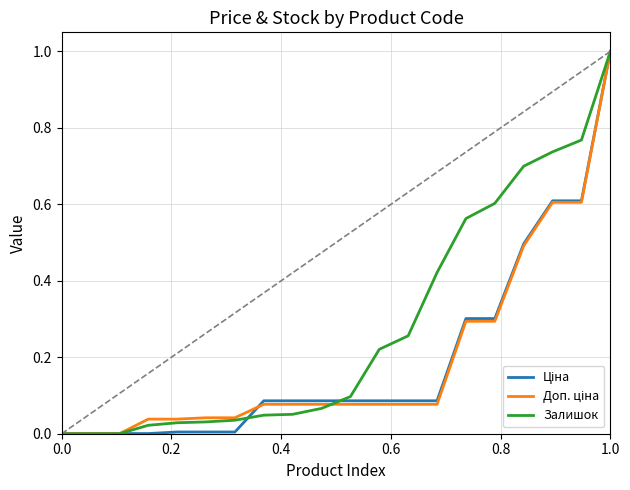

At which category is the sum across all series the highest?

1.0